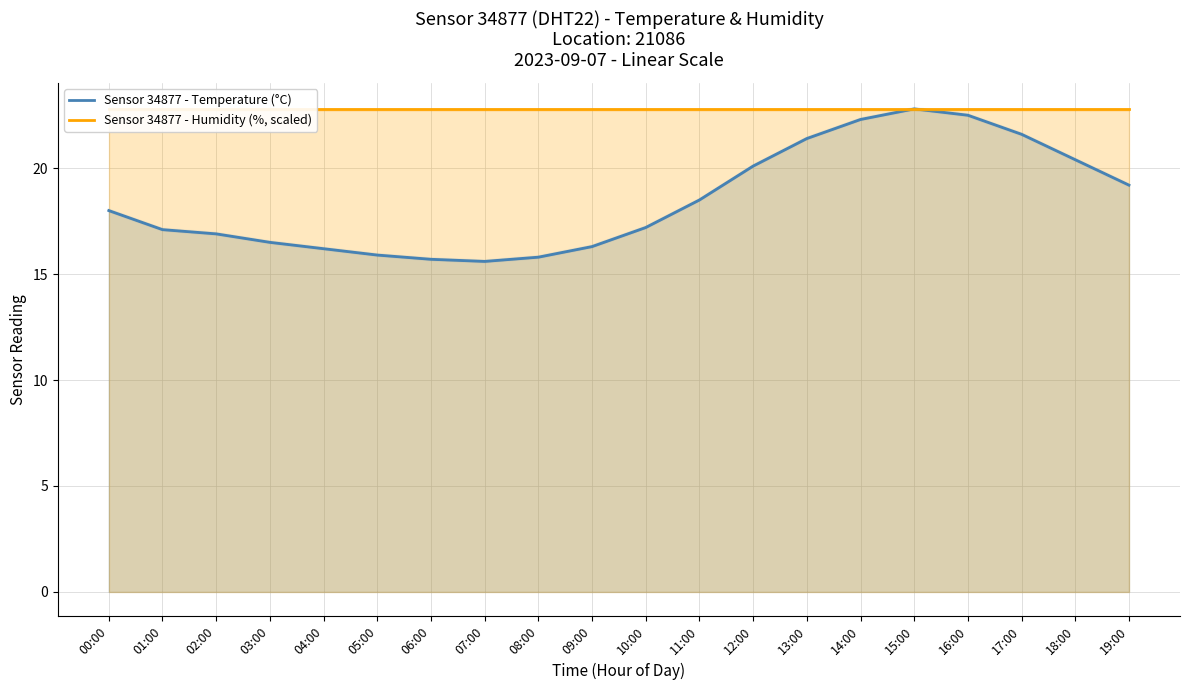

Reading left to right, what are all the values shown in this chart?

Sensor 34877 - Temperature (°C): 18.0	17.1	16.9	16.5	16.2	15.9	15.7	15.6	15.8	16.3	17.2	18.5	20.1	21.4	22.3	22.8	22.5	21.6	20.4	19.2
Sensor 34877 - Humidity (%, scaled): 22.8	22.8	22.8	22.8	22.8	22.8	22.8	22.8	22.8	22.8	22.8	22.8	22.8	22.8	22.8	22.8	22.8	22.8	22.8	22.8